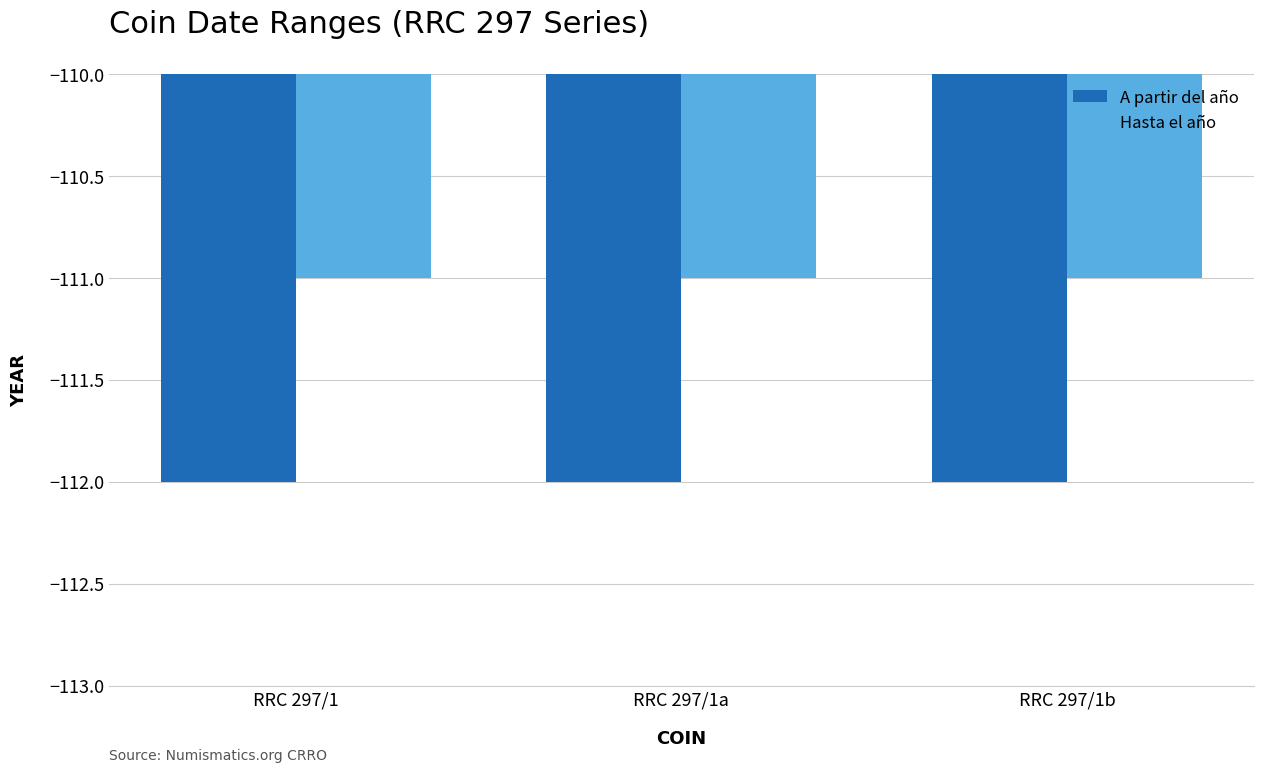

Count the number of categories in the chart.

3